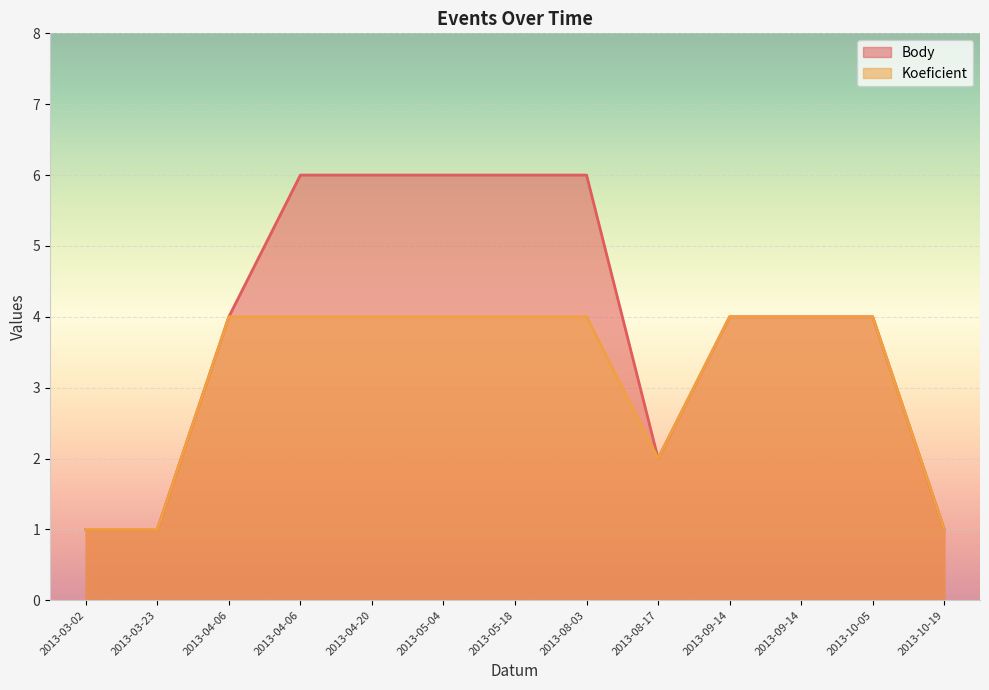

Where is the first local minimum for Body?

2013-08-17